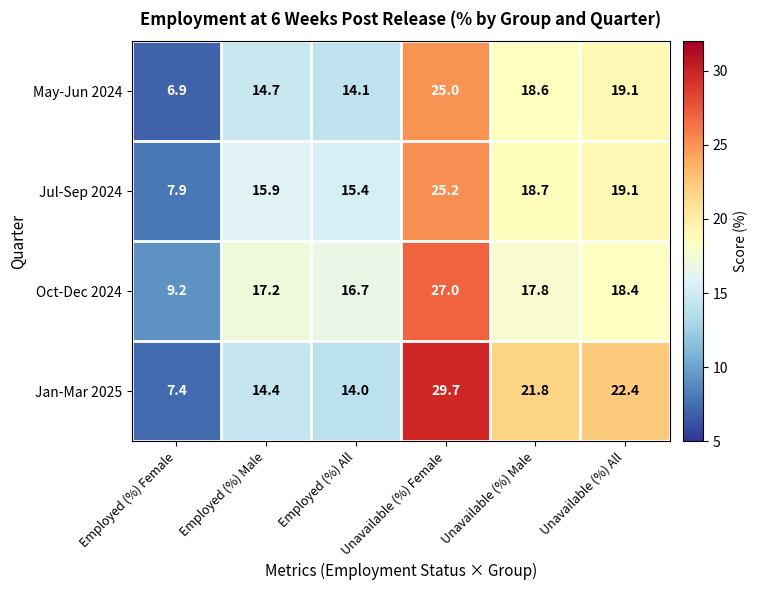

What is the maximum value shown in the chart?

29.7